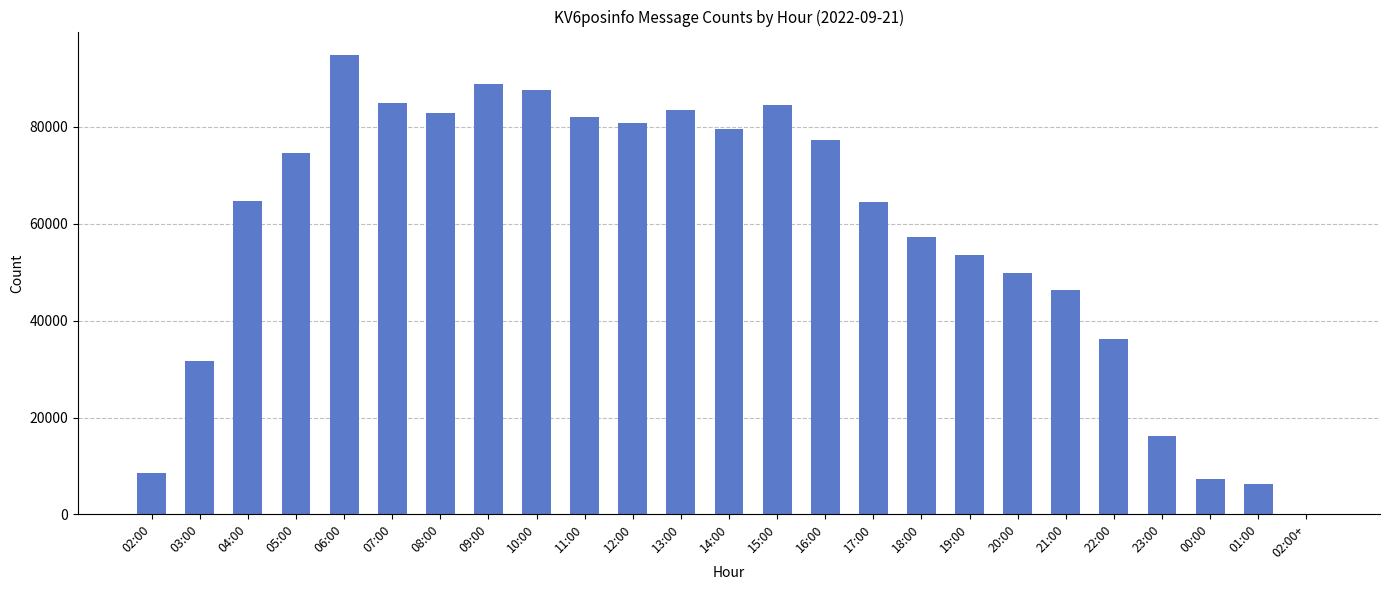

At which category does the chart reach its peak across all series?

06:00